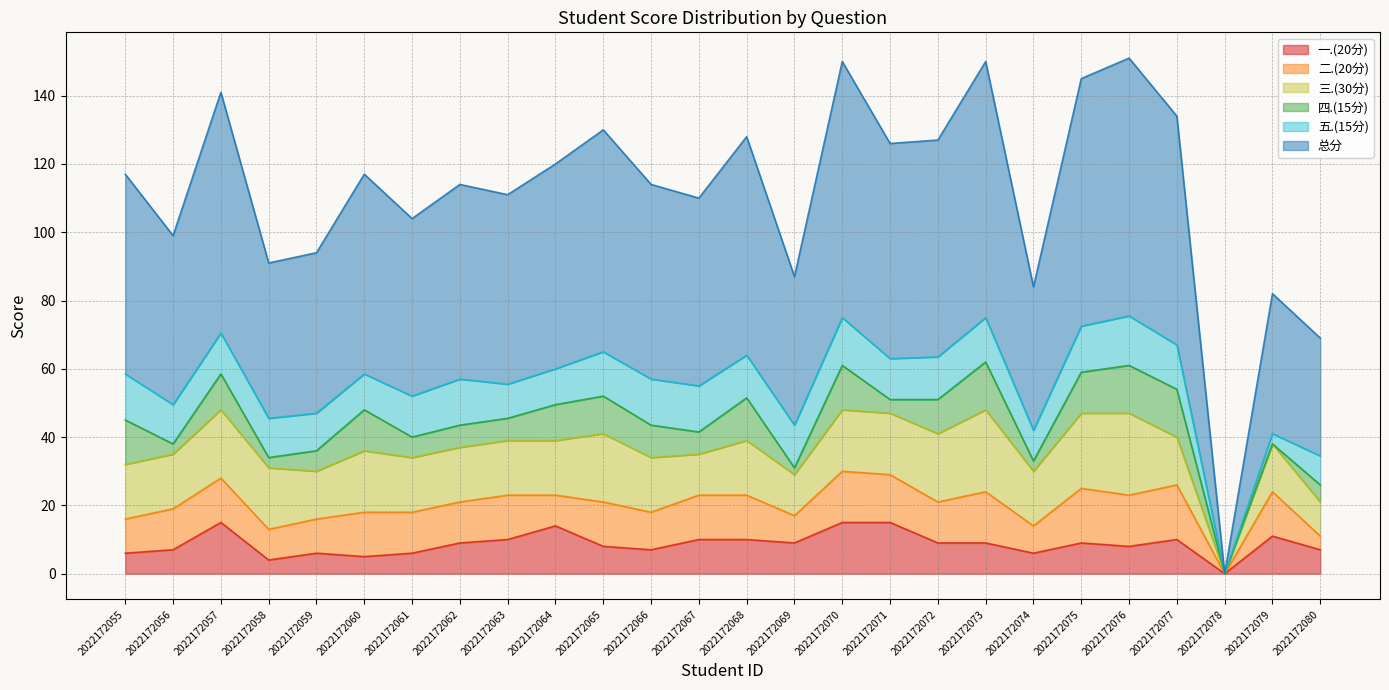

Reading left to right, transcribe all the data shown in this chart.

一.(20分): 6.0	7.0	15.0	4.0	6.0	5.0	6.0	9.0	10.0	14.0	8.0	7.0	10.0	10.0	9.0	15.0	15.0	9.0	9.0	6.0	9.0	8.0	10.0	0.0	11.0	7.0
二.(20分): 10.0	12.0	13.0	9.0	10.0	13.0	12.0	12.0	13.0	9.0	13.0	11.0	13.0	13.0	8.0	15.0	14.0	12.0	15.0	8.0	16.0	15.0	16.0	0.0	13.0	4.0
三.(30分): 16.0	16.0	20.0	18.0	14.0	18.0	16.0	16.0	16.0	16.0	20.0	16.0	12.0	16.0	12.0	18.0	18.0	20.0	24.0	16.0	22.0	24.0	14.0	0.0	14.0	10.0
四.(15分): 13.0	3.0	10.5	3.0	6.0	12.0	6.0	6.5	6.5	10.5	11.0	9.5	6.5	12.5	2.0	13.0	4.0	10.0	14.0	3.0	12.0	14.0	14.0	0.0	0.0	5.0
五.(15分): 13.5	11.5	12.0	11.5	11.0	10.5	12.0	13.5	10.0	10.5	13.0	13.5	13.5	12.5	12.5	14.0	12.0	12.5	13.0	9.0	13.5	14.5	13.0	0.0	3.0	8.5
总分: 58.5	49.5	70.5	45.5	47.0	58.5	52.0	57.0	55.5	60.0	65.0	57.0	55.0	64.0	43.5	75.0	63.0	63.5	75.0	42.0	72.5	75.5	67.0	0.0	41.0	34.5